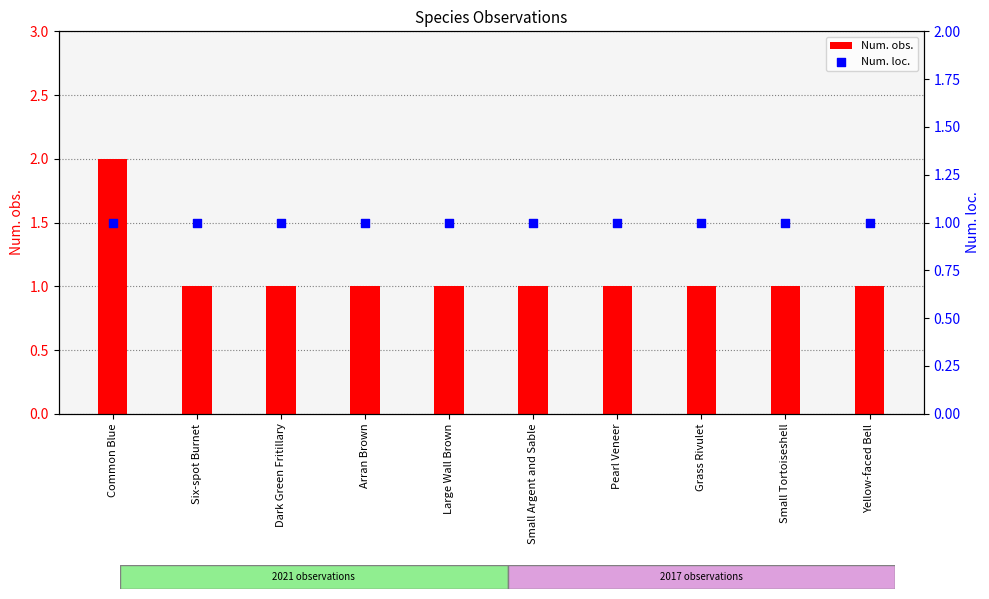

At how many categories does at least one series exceed 1?

1